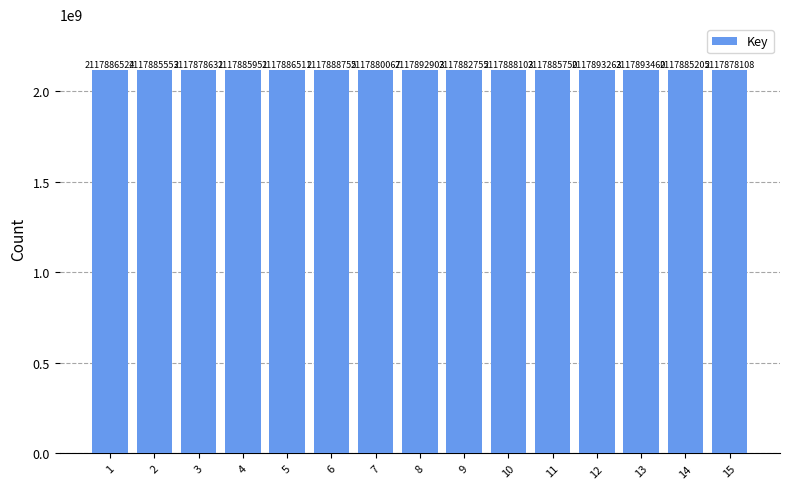

Reading left to right, list all the values displayed in this chart.

2117886524	2117885553	2117878631	2117885951	2117886511	2117888755	2117880067	2117892903	2117882755	2117888103	2117885750	2117893263	2117893460	2117885205	2117878108